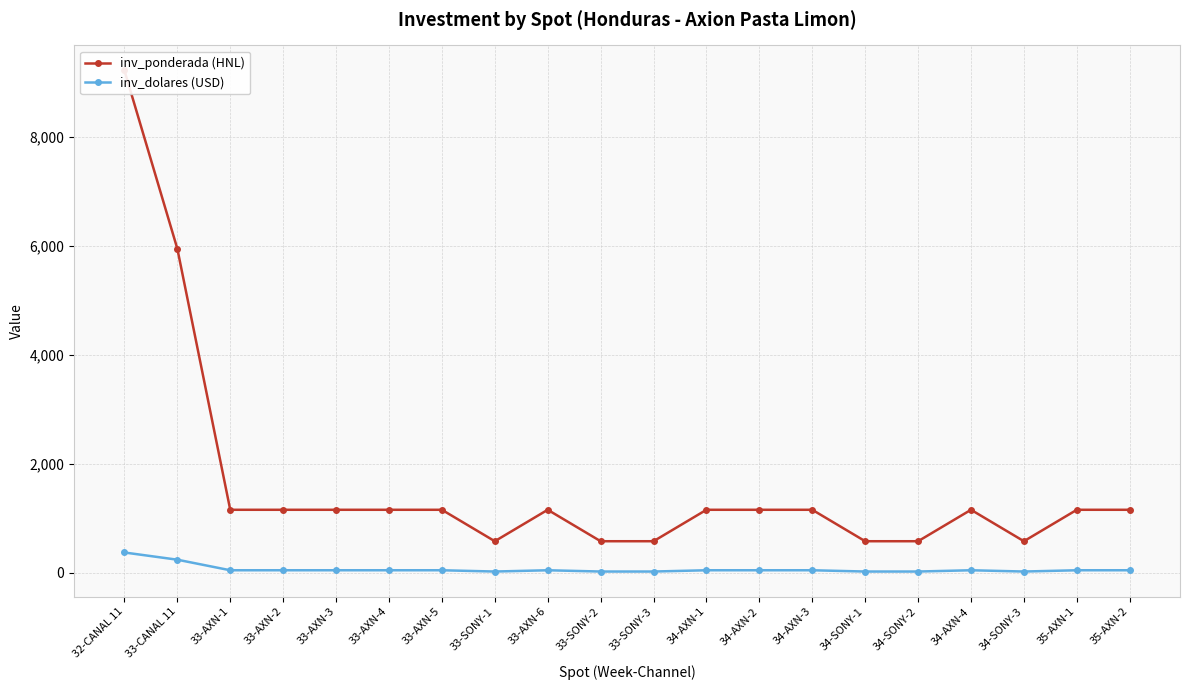

How many data points in inv_ponderada (HNL) are less than 1157?

6